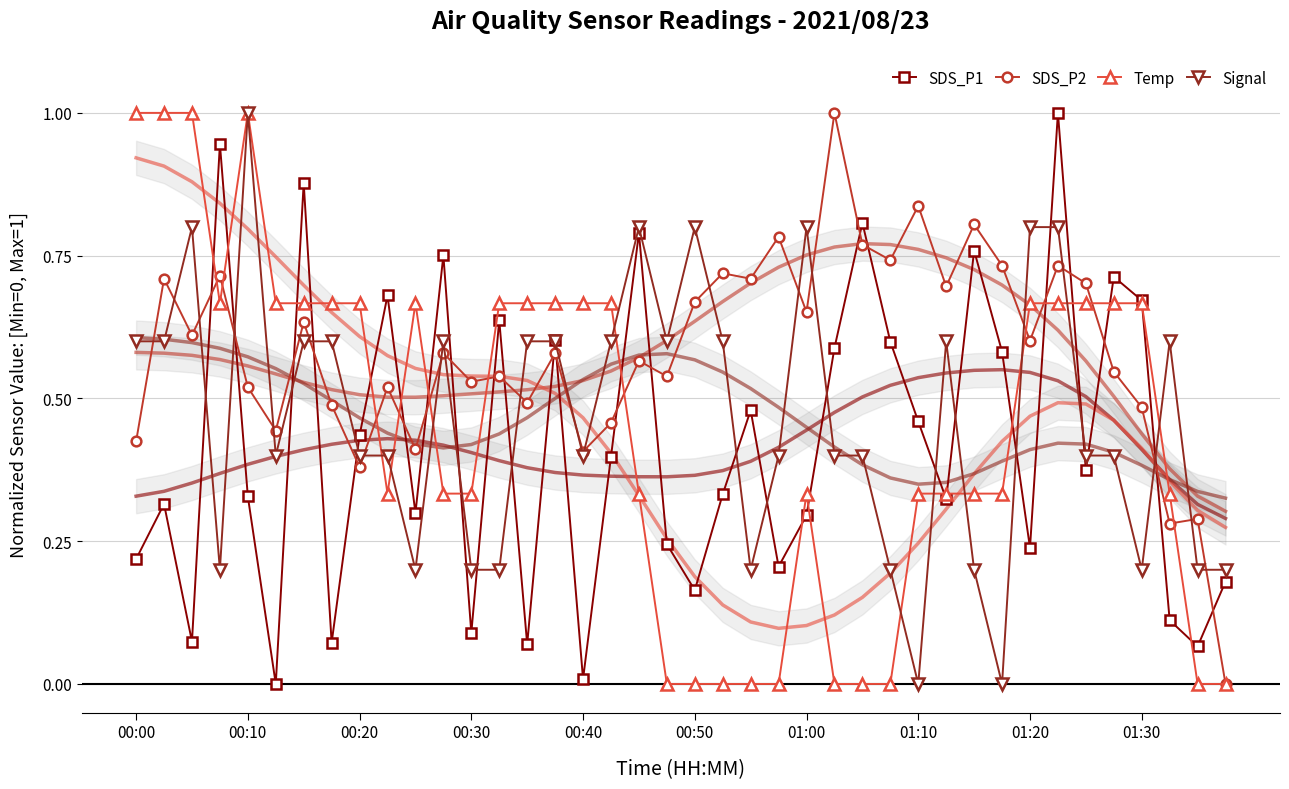

True or false: SDS_P1 has a value of 0.4 at 01:30.

False